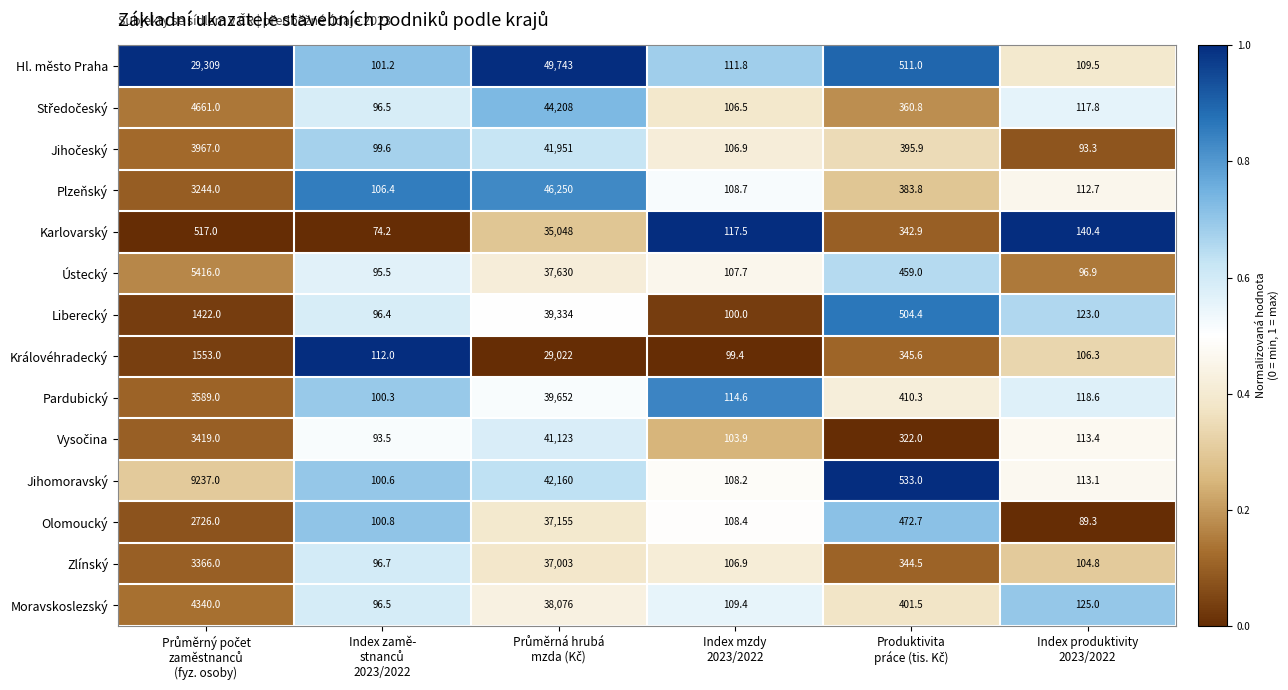

What is the maximum value shown in the chart?

49743.0